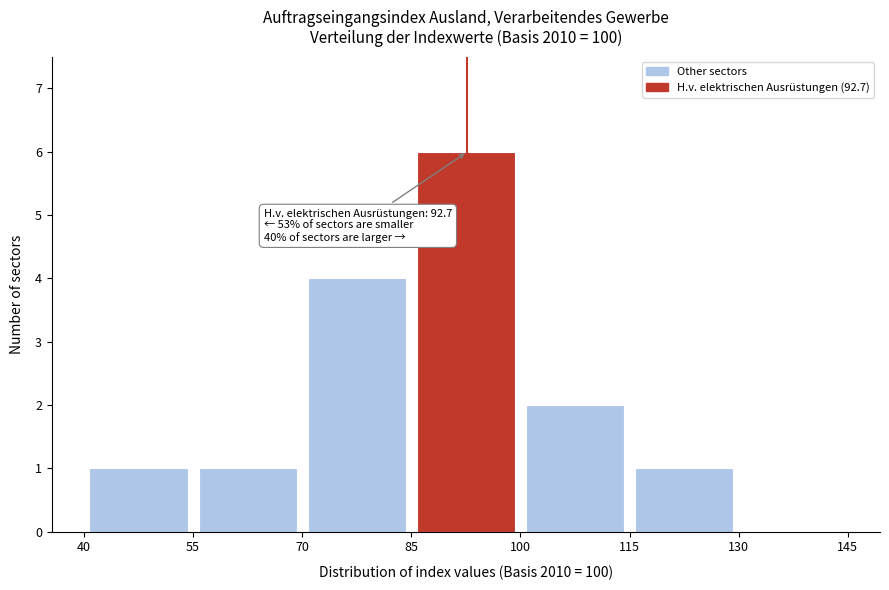

Which range on the x-axis has the tallest bar?

85 to 100